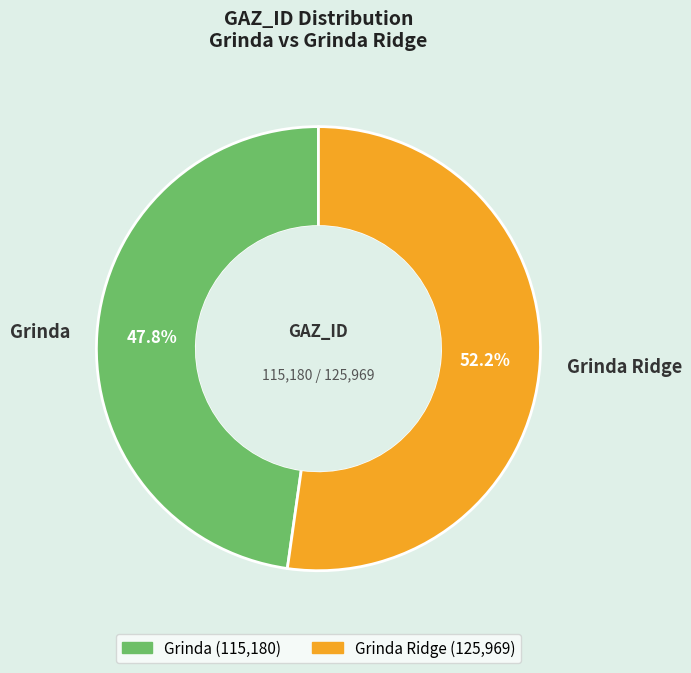

What is the ratio of the value at Grinda to the value at Grinda Ridge?

0.9